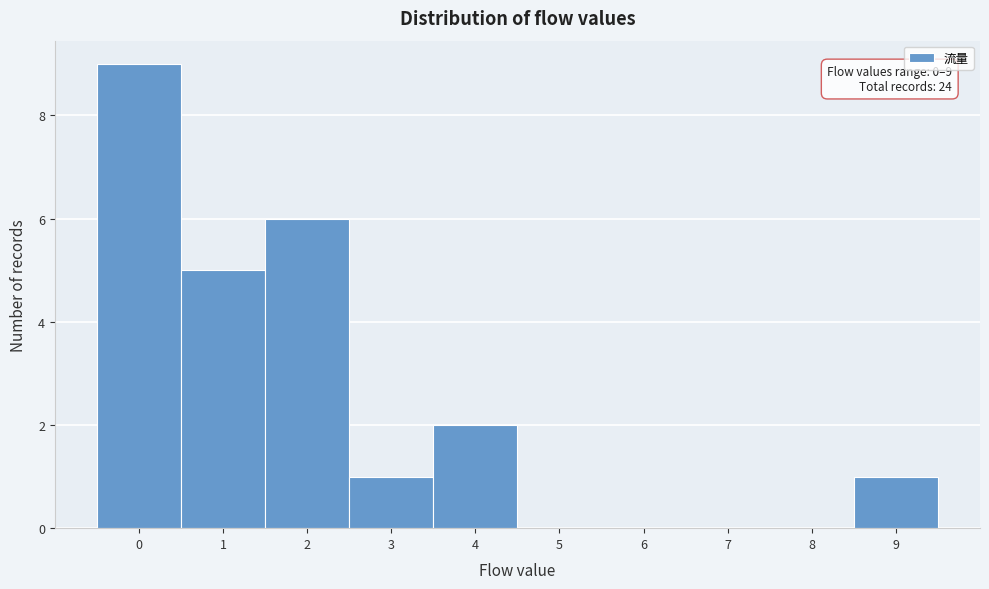

Over which range of the x-axis is the bar tallest?

-0.5 to 0.5